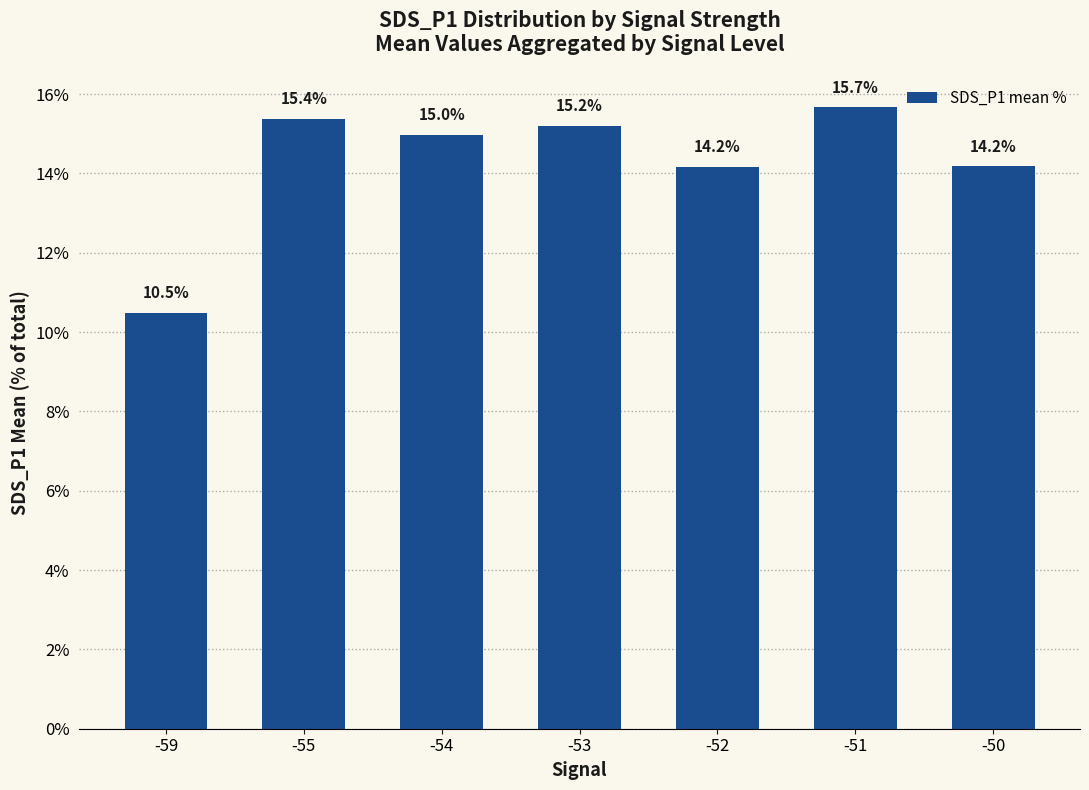

What is the difference between the values at -59 and -53?

4.7